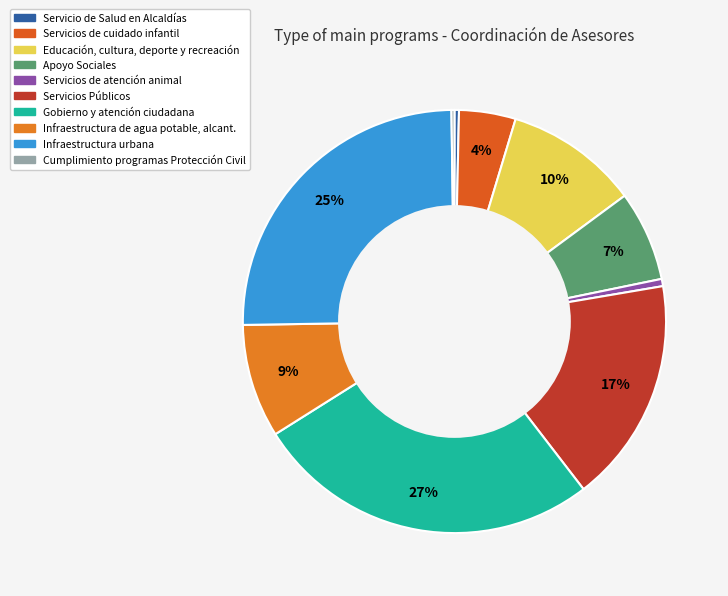

What is the smallest slice in the pie chart?

Cumplimiento de los programas de Protección Civil